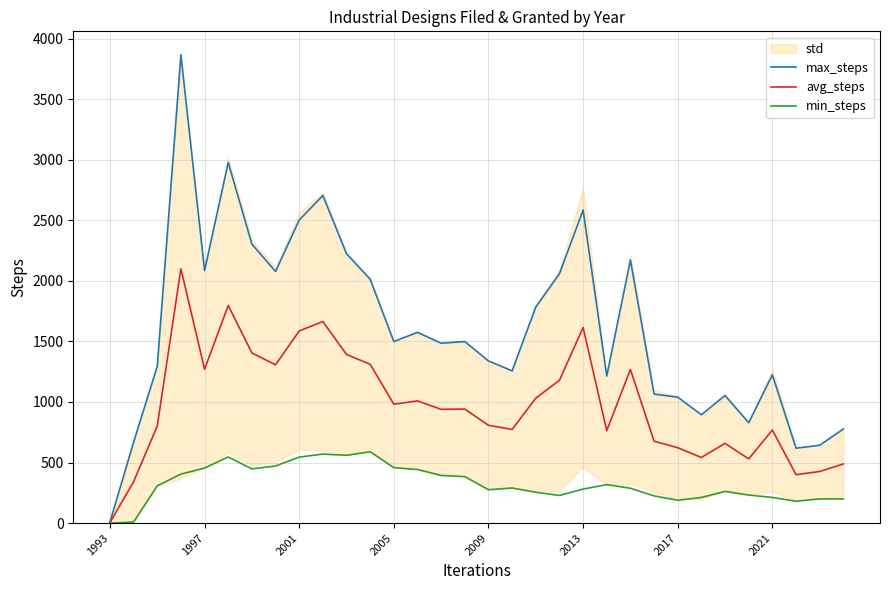

Is it true that min_steps equals 276.0 at 2009?

True